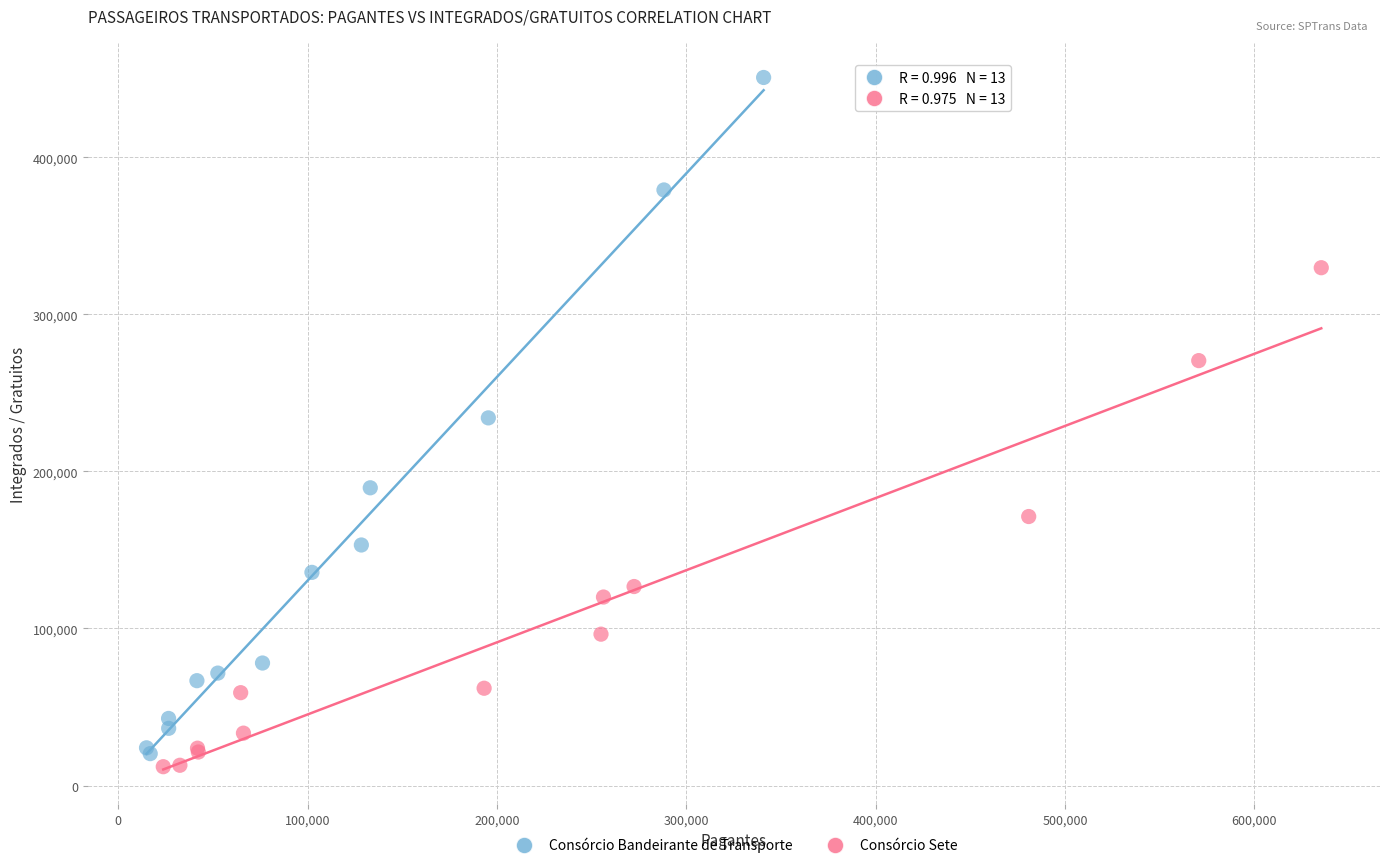

Which series contains the highest Y value?

Consórcio Bandeirante de Transporte